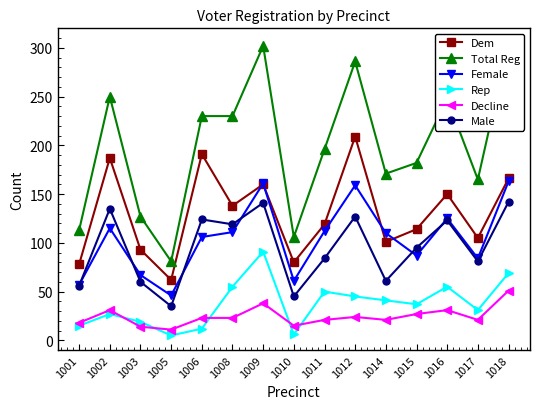

Where does the Male series first go above 95?

1002